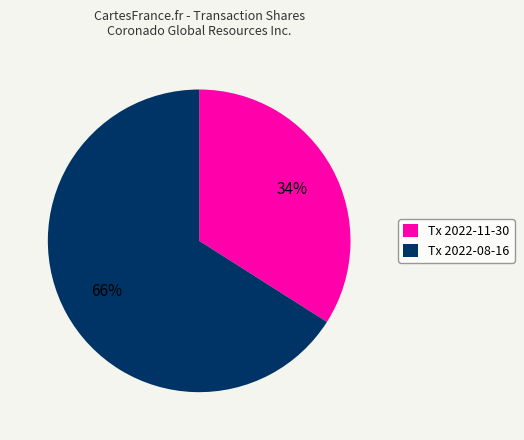

Which slice is the smallest?

Tx 2022-11-30